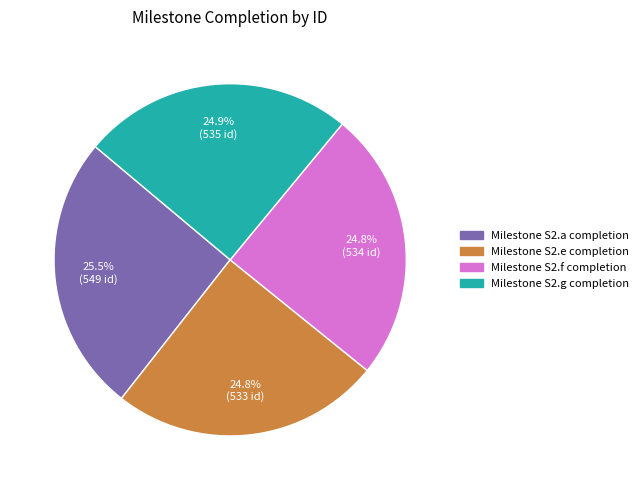

What is the ratio of the value at Milestone S2.f completion to the value at Milestone S2.g completion?

1.0